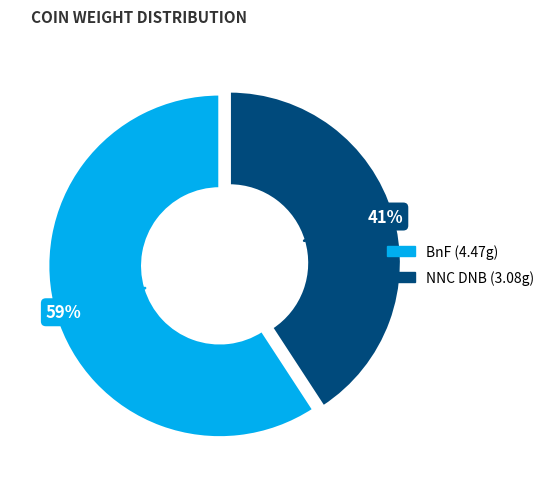

Does any single category account for the majority?

Yes